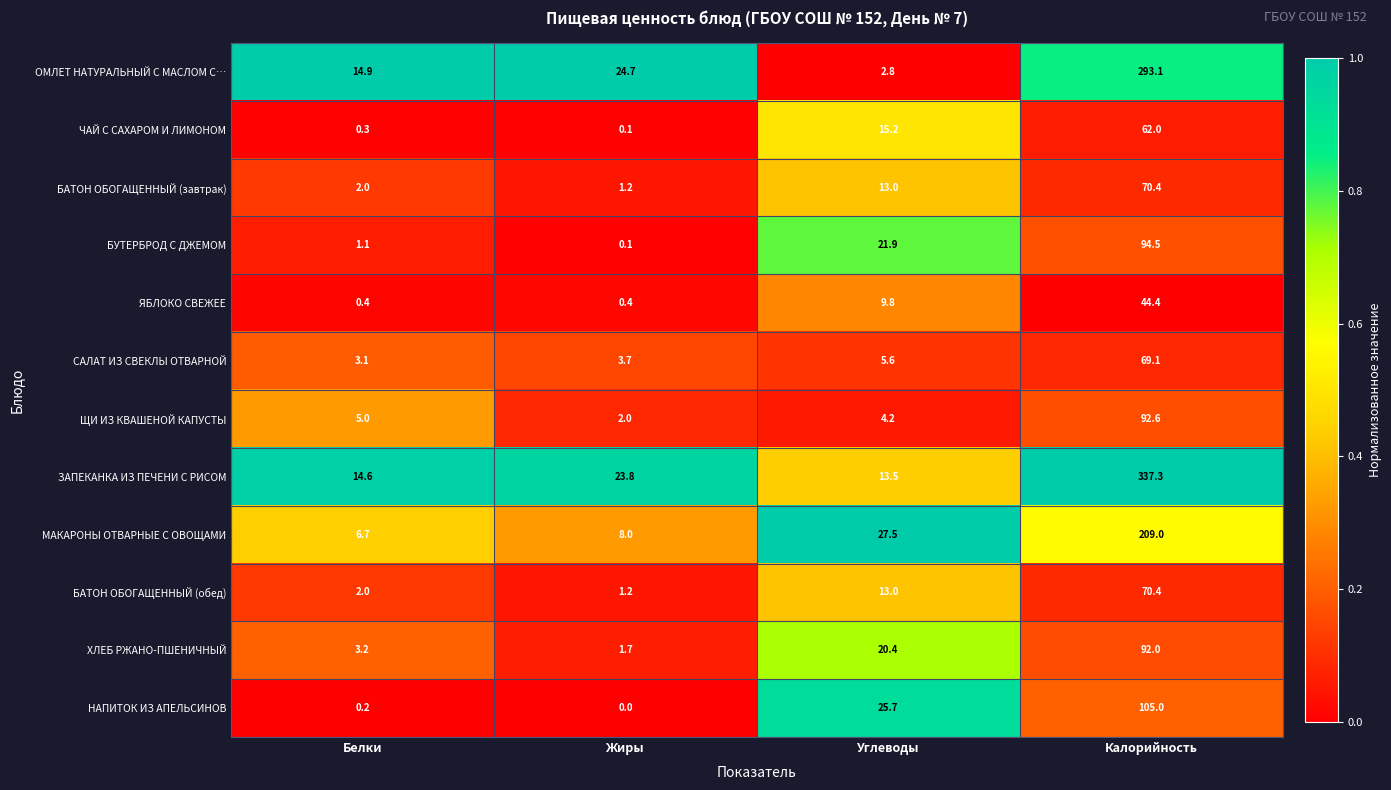

Which series changed the most between Жиры and Углеводы?

НАПИТОК ИЗ АПЕЛЬСИНОВ